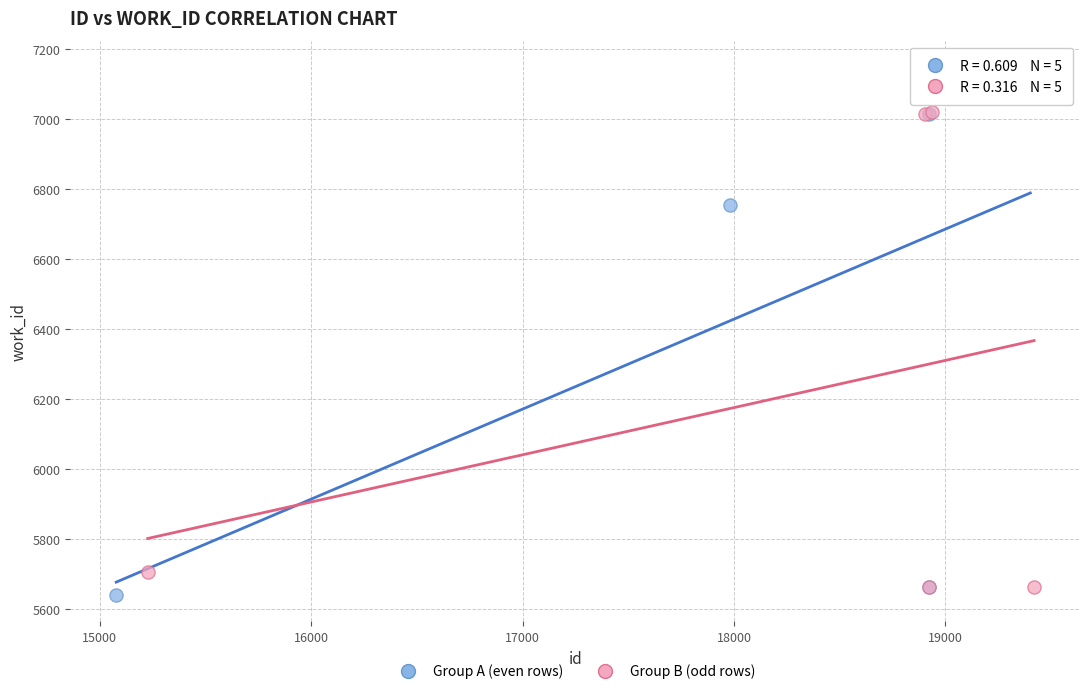

Which series contains the highest Y value?

Group A (even rows)